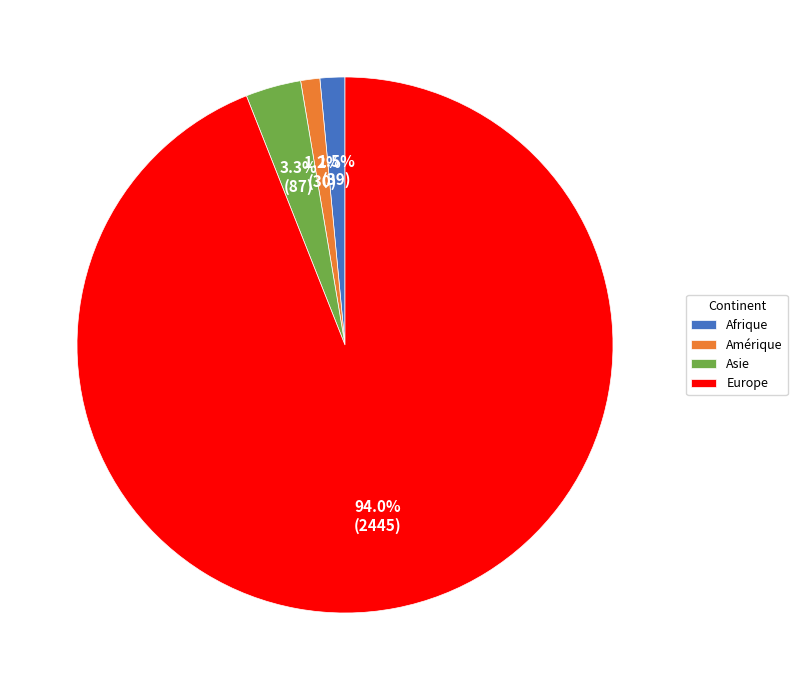

To the nearest percent, what is the average slice percentage?

25%